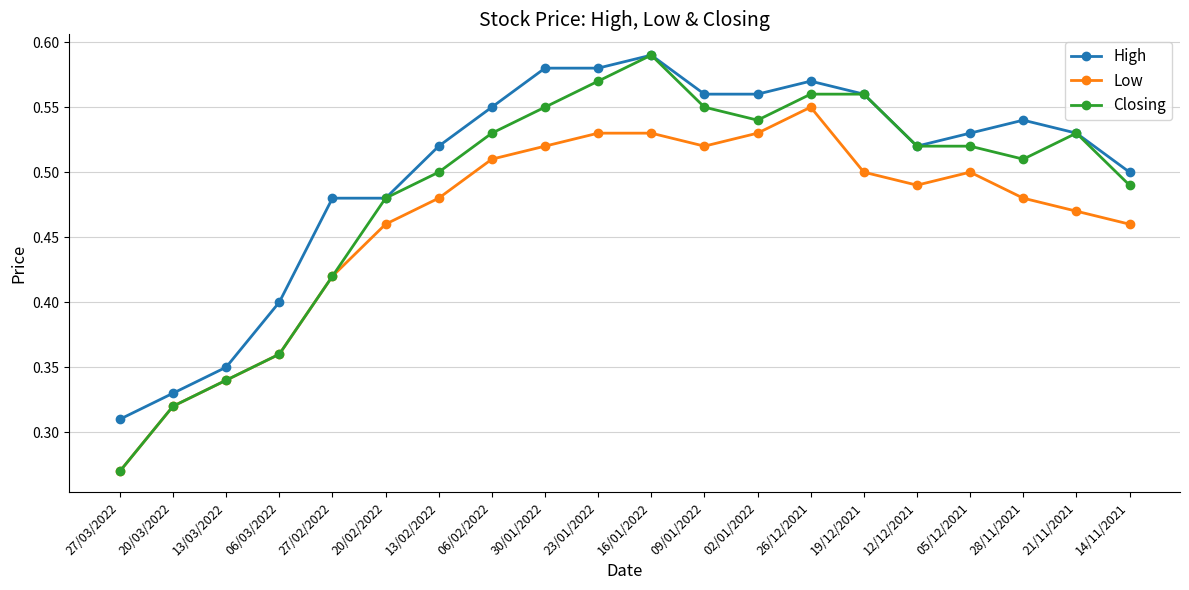

Which series has the widest spread of values?

Closing